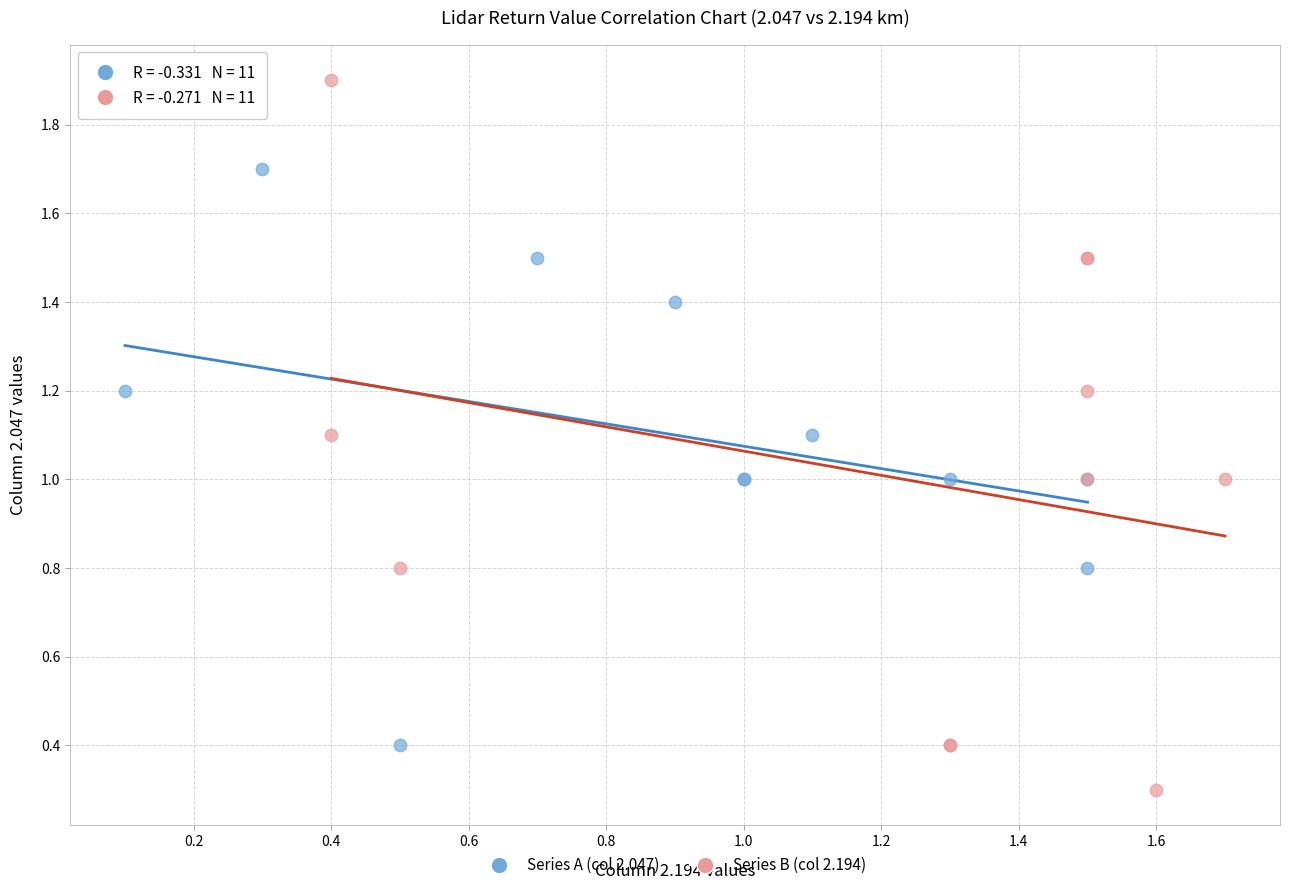

What are all the series names shown in the legend?

Series A (col 2.047), Series B (col 2.194)